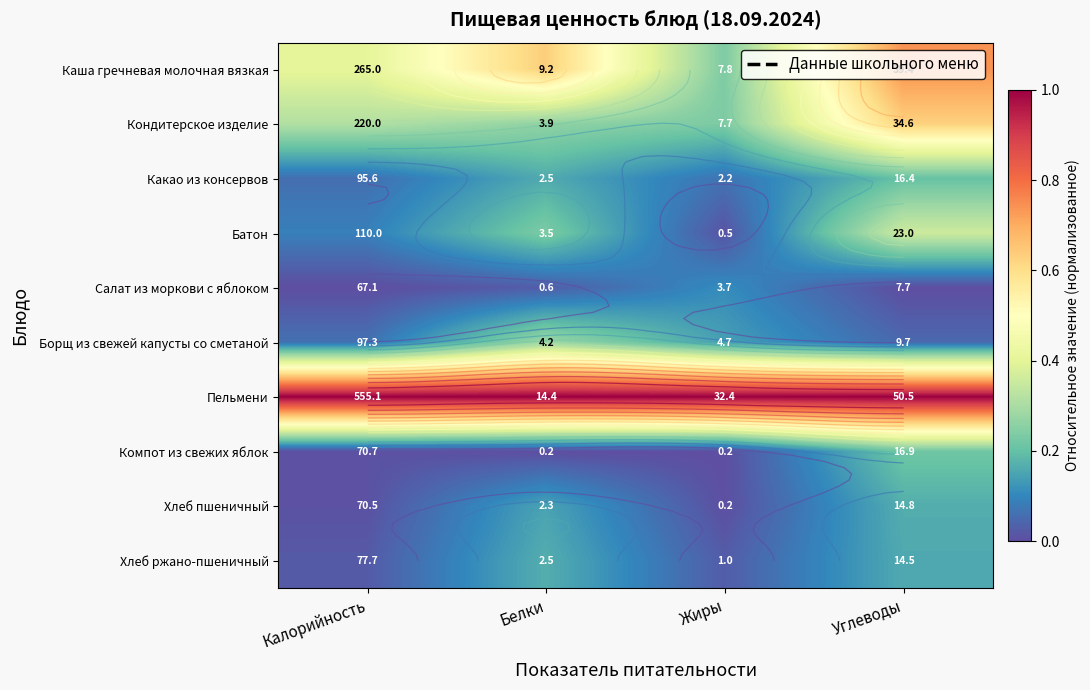

At which category does the chart reach its minimum across all series?

Калорийность